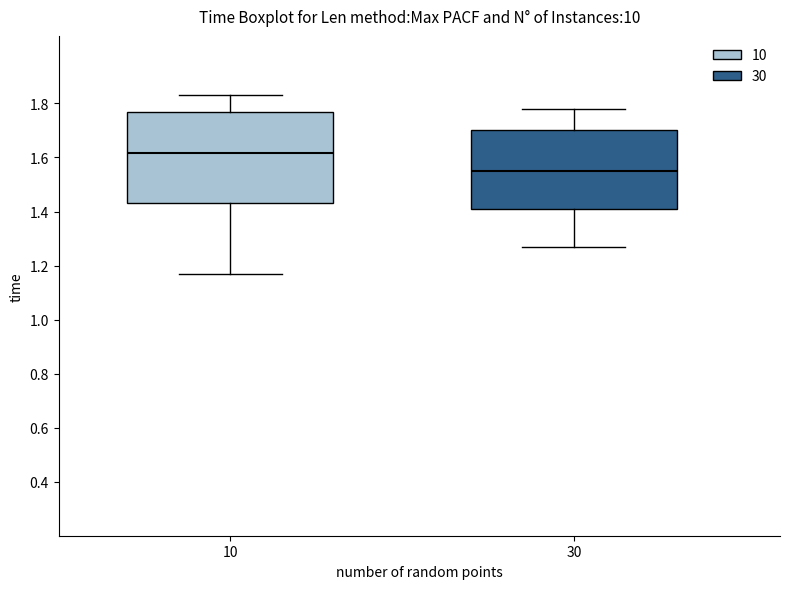

Which box has the highest median line?

10